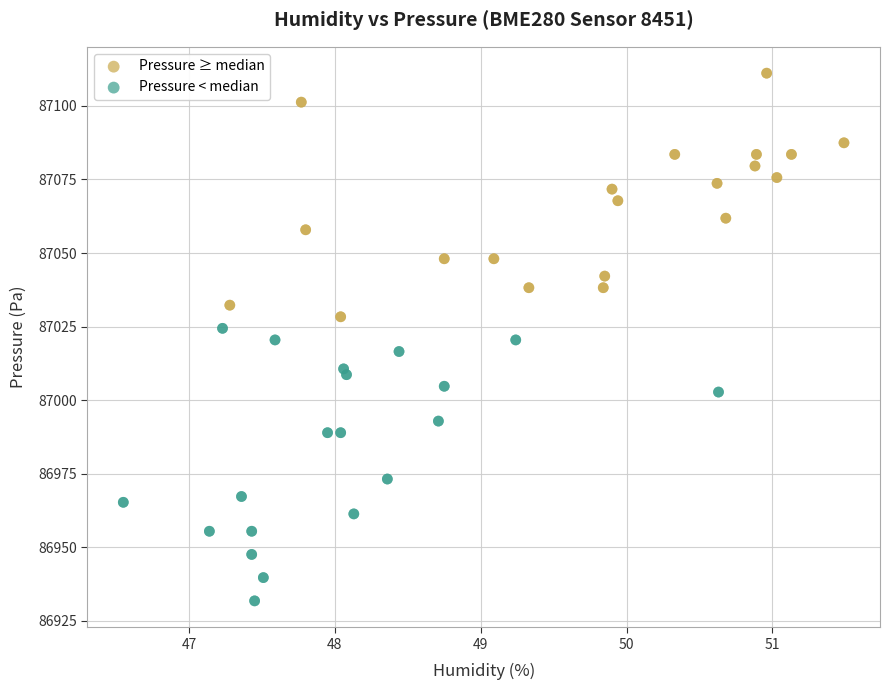

Which series reaches the minimum Y coordinate?

Pressure < median